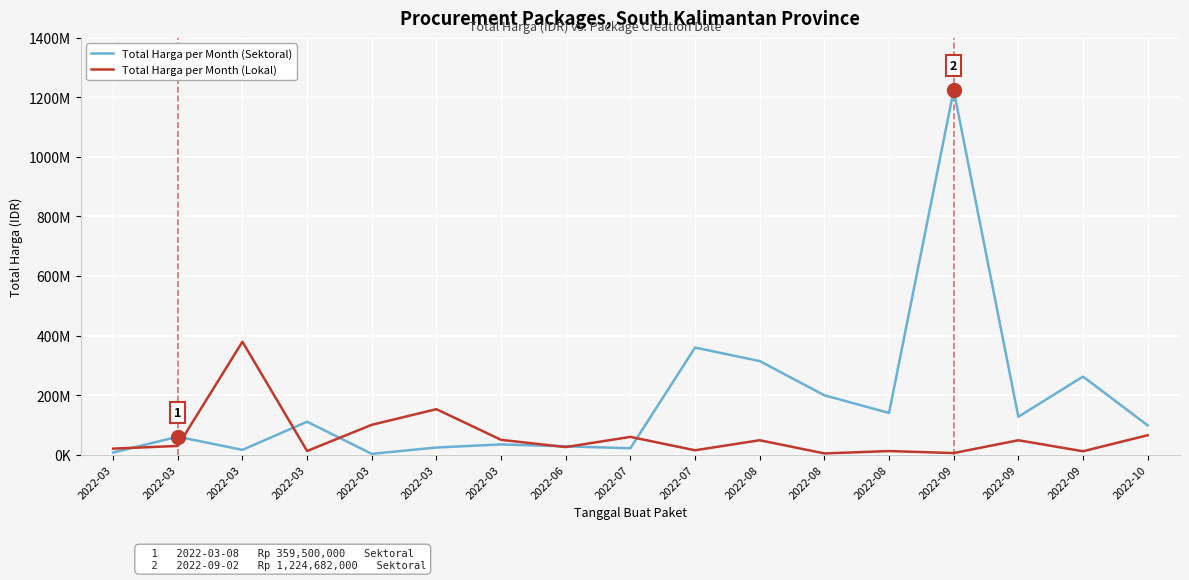

True or false: Total Harga per Month (Lokal) and Total Harga per Month (Sektoral) intersect in this chart.

True